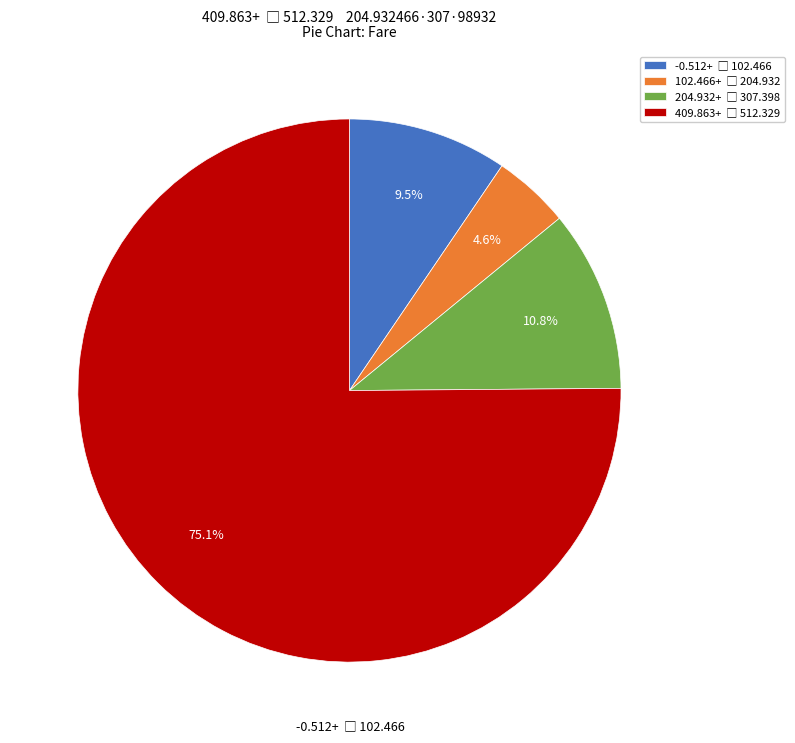

Is there a majority slice in this chart?

Yes